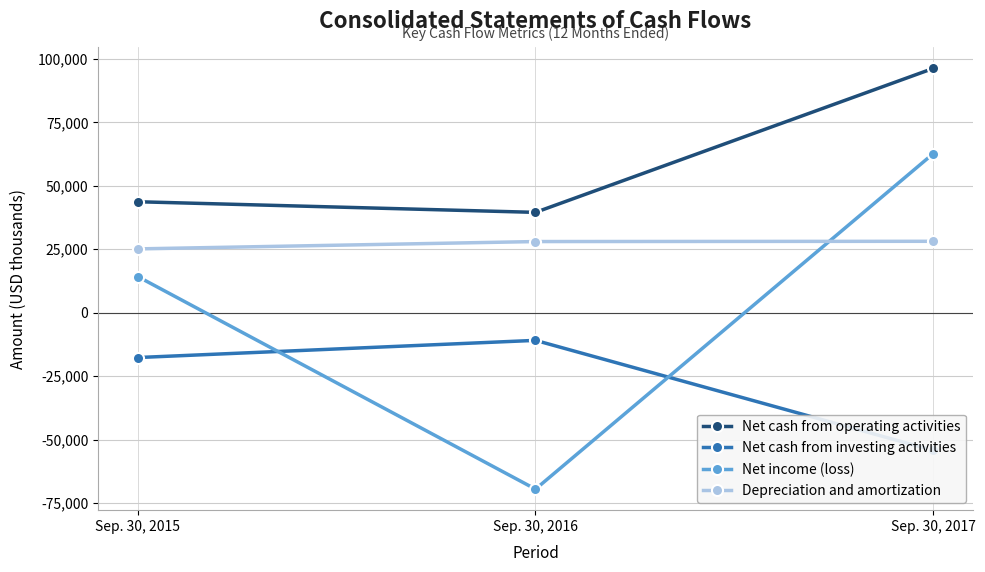

Count the Net cash from investing activities values in the range -54188 to -10874.

3